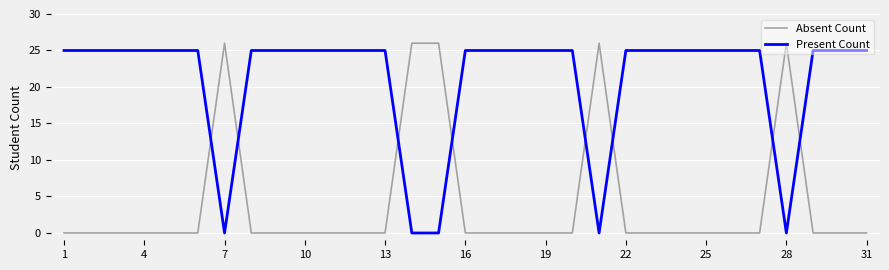

Does the chart have visible grid lines?

Yes